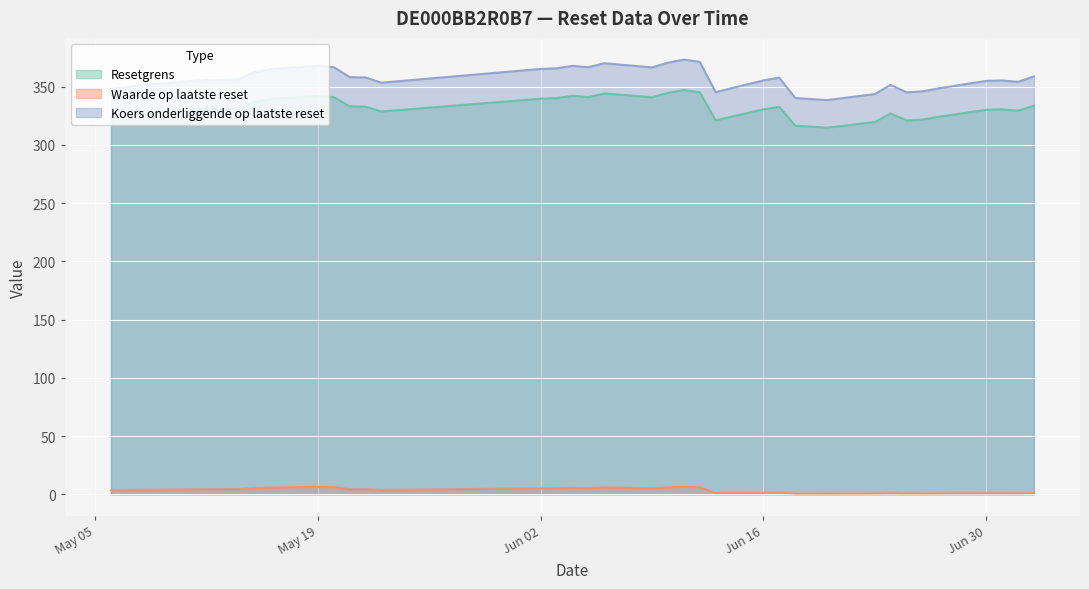

Which category has the lowest value in the Waarde op laatste reset series?

2025-06-20